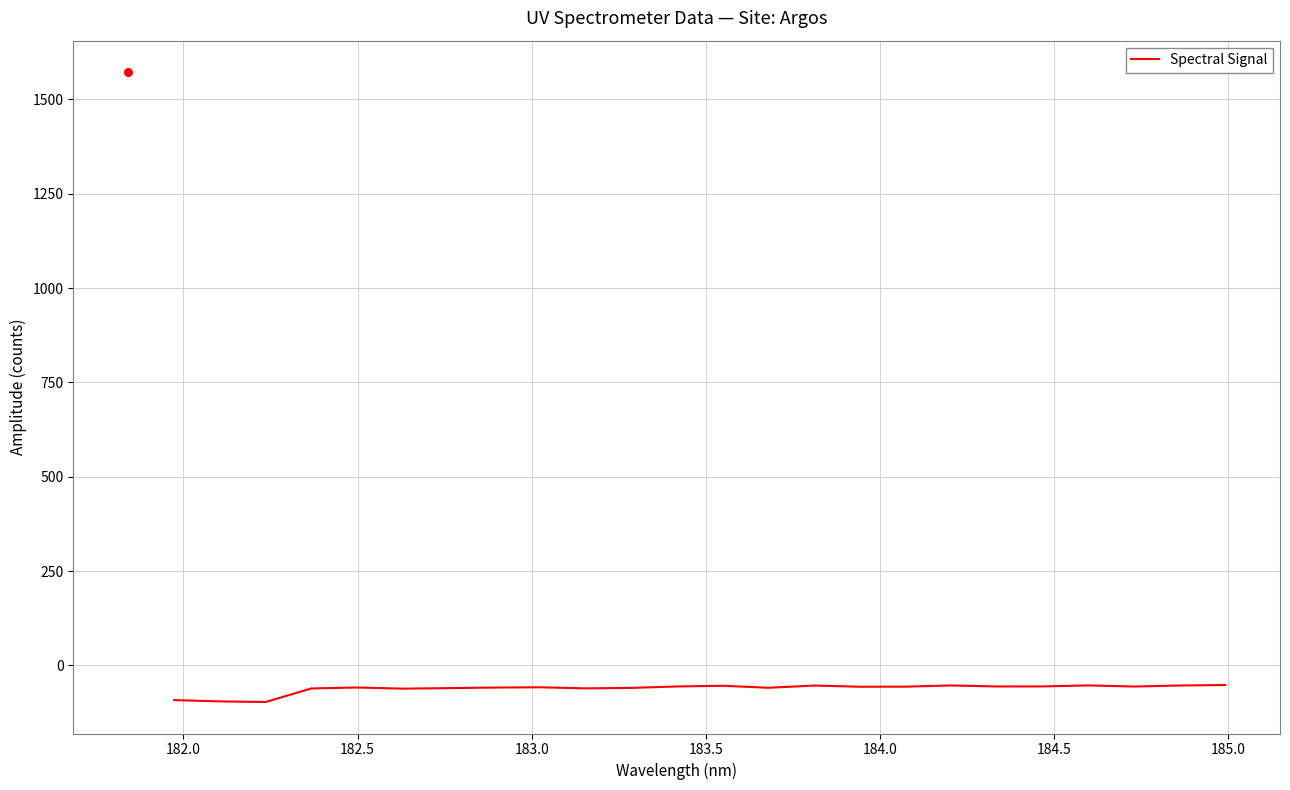

What is the maximum value for Spectral Signal?

-52.1